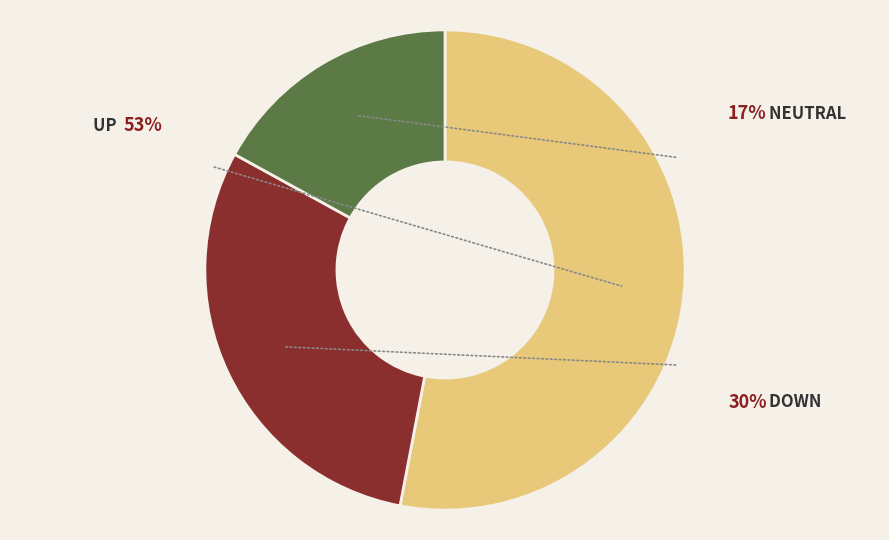

Is there any slice that represents more than half of the pie?

Yes